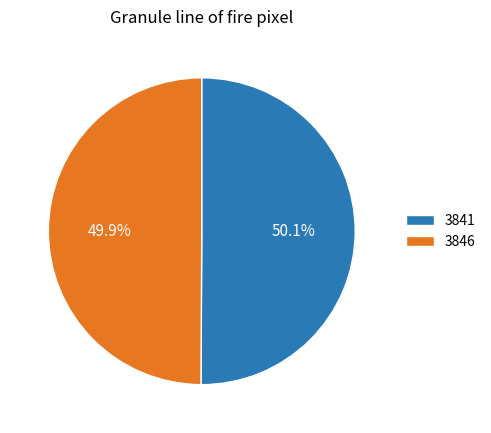

Is there any slice that represents more than half of the pie?

Yes